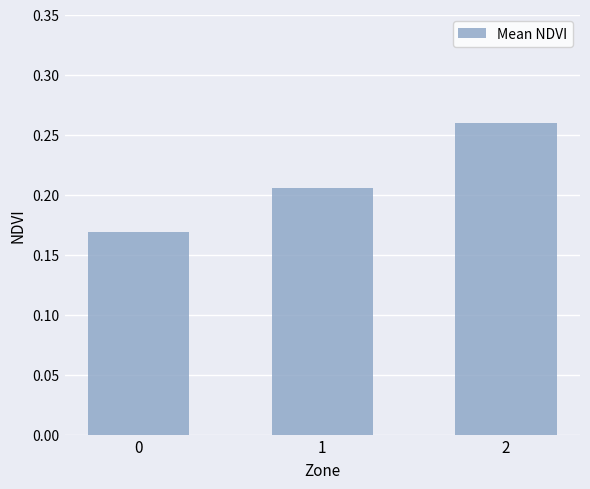

What is the sum of the values at 2 and 1?

0.5